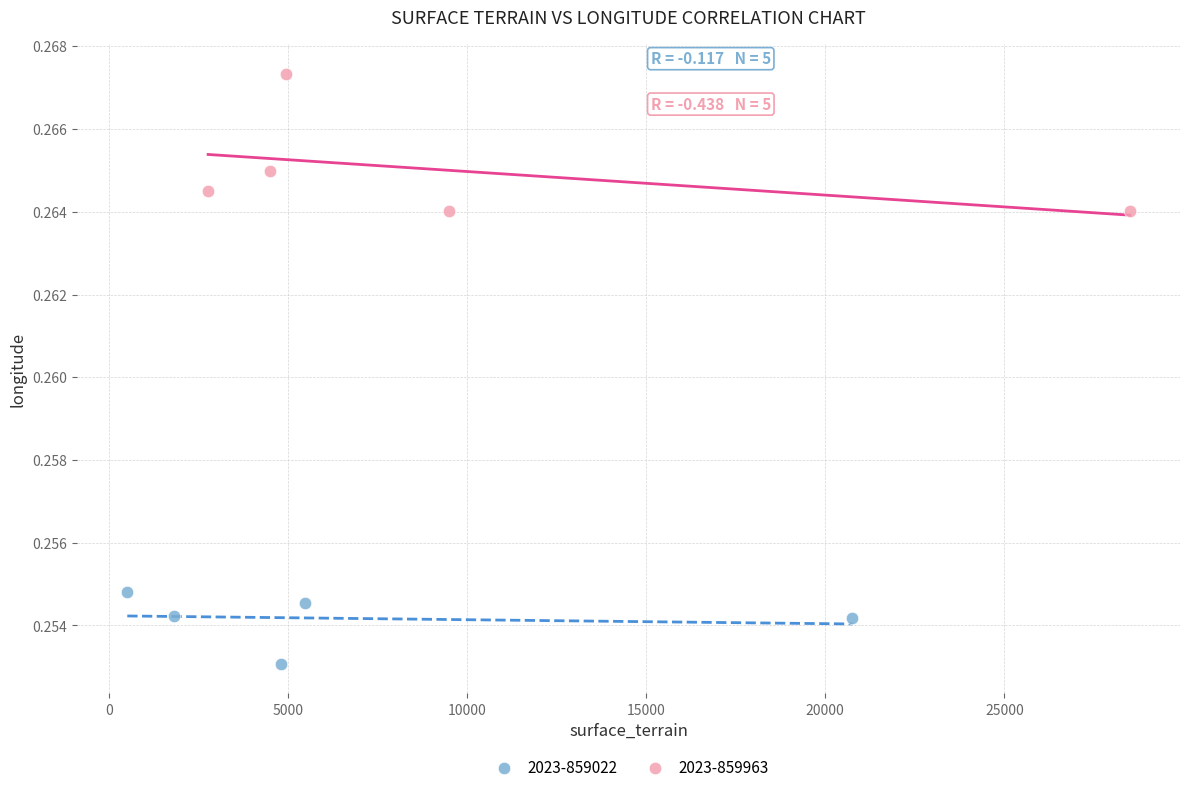

Which series contains the lowest Y value?

2023-859022